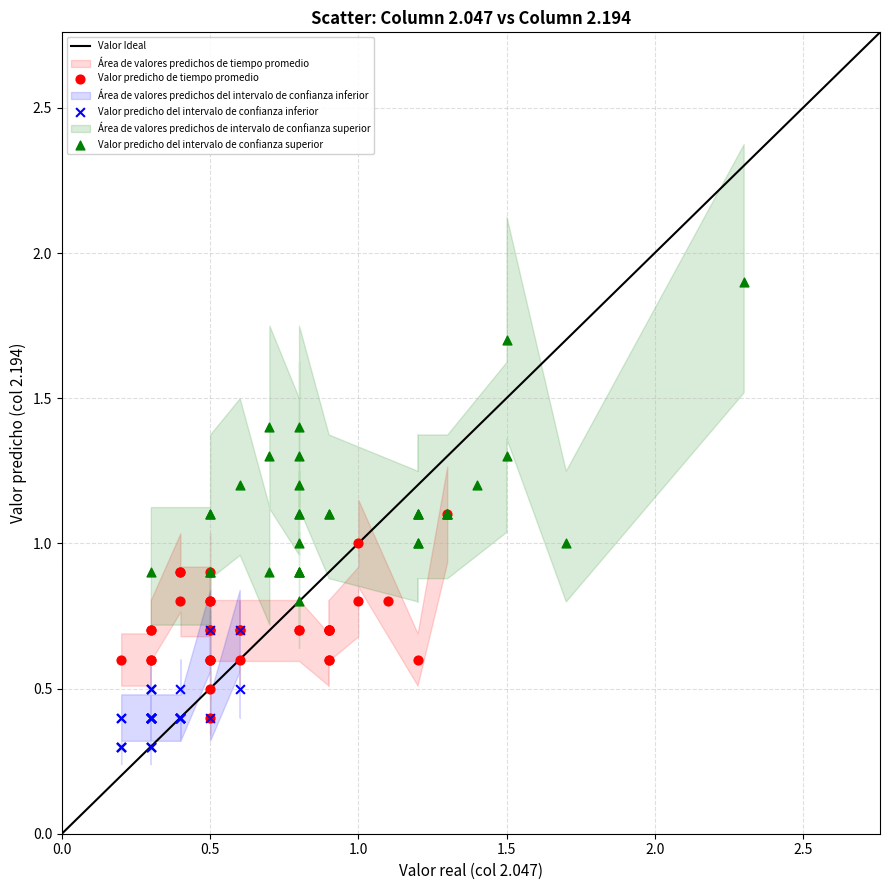

Which series reaches the maximum Y coordinate?

Valor predicho del intervalo de confianza superior